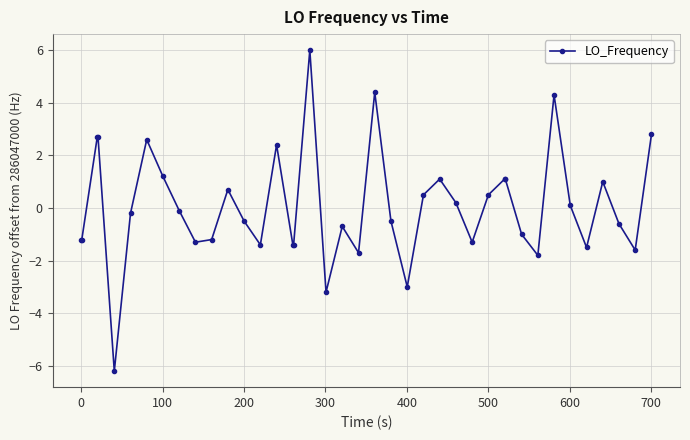

What is the value of the 12th point from the left?

0.7